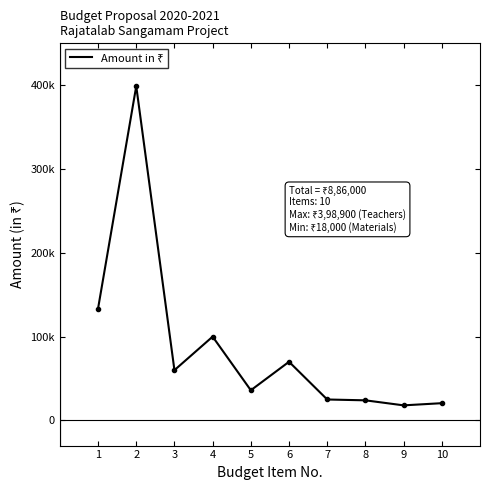

Does the chart display data point markers on the line(s)?

No